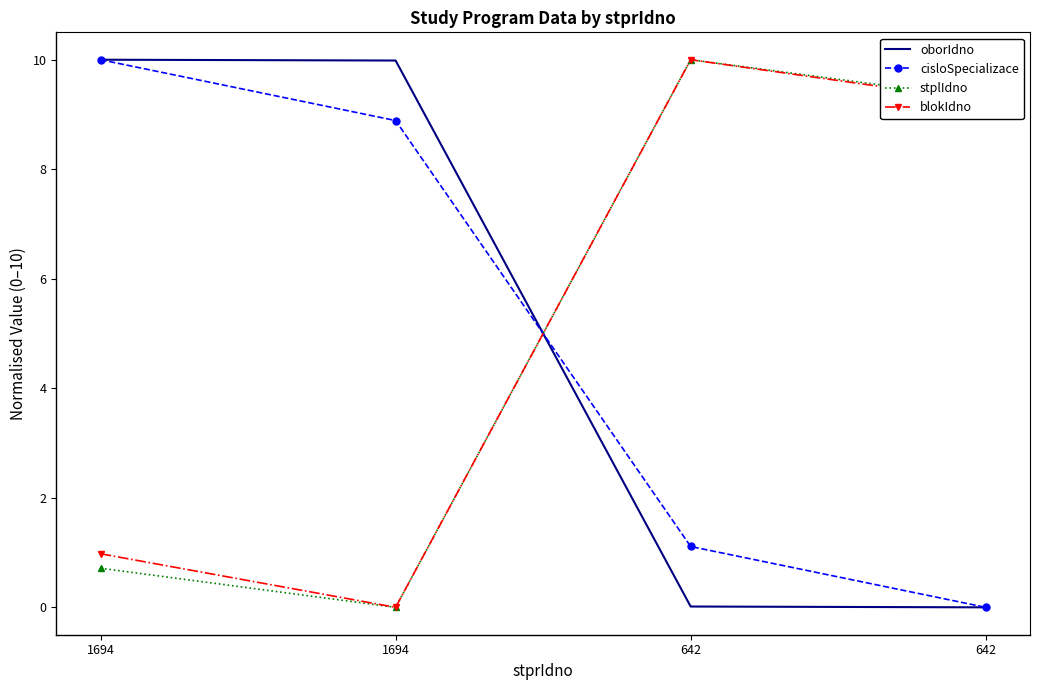

What are all the series names shown in the legend?

oborIdno, cisloSpecializace, stplIdno, blokIdno